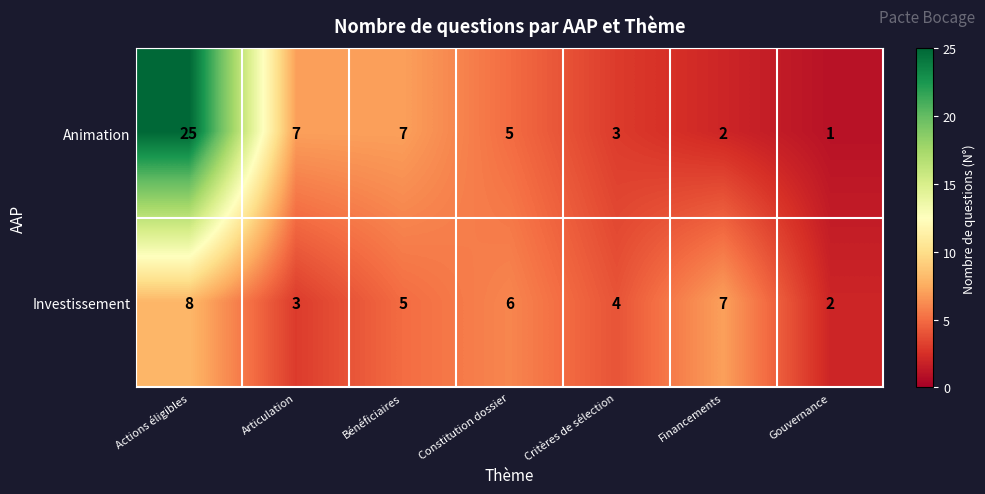

What is the greatest value displayed?

25